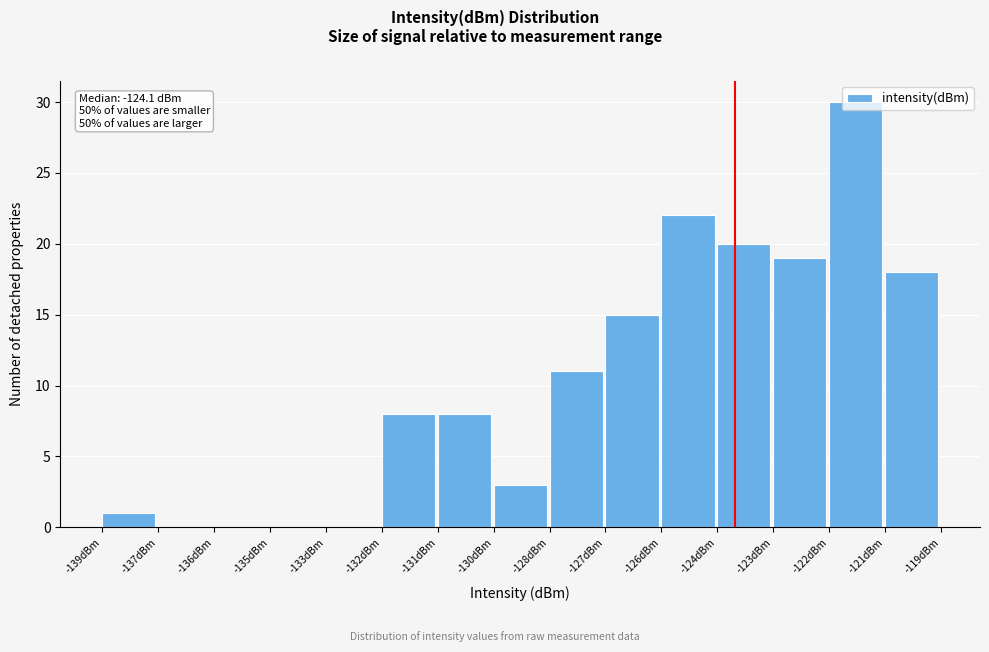

What is the sum of the values at -121dBm and -137dBm?

18